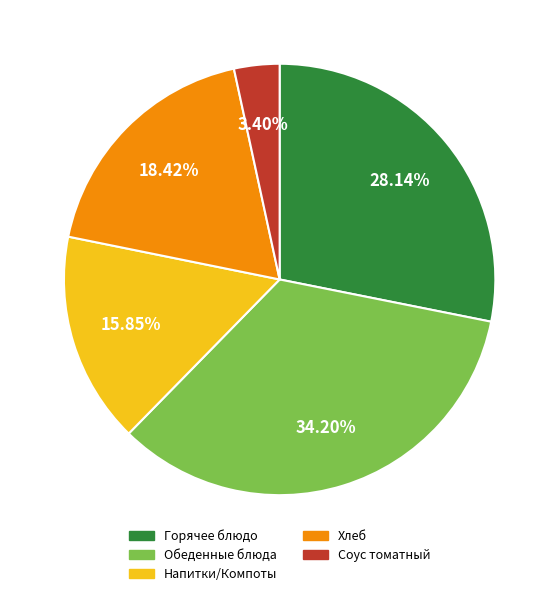

Does any single category account for the majority?

No